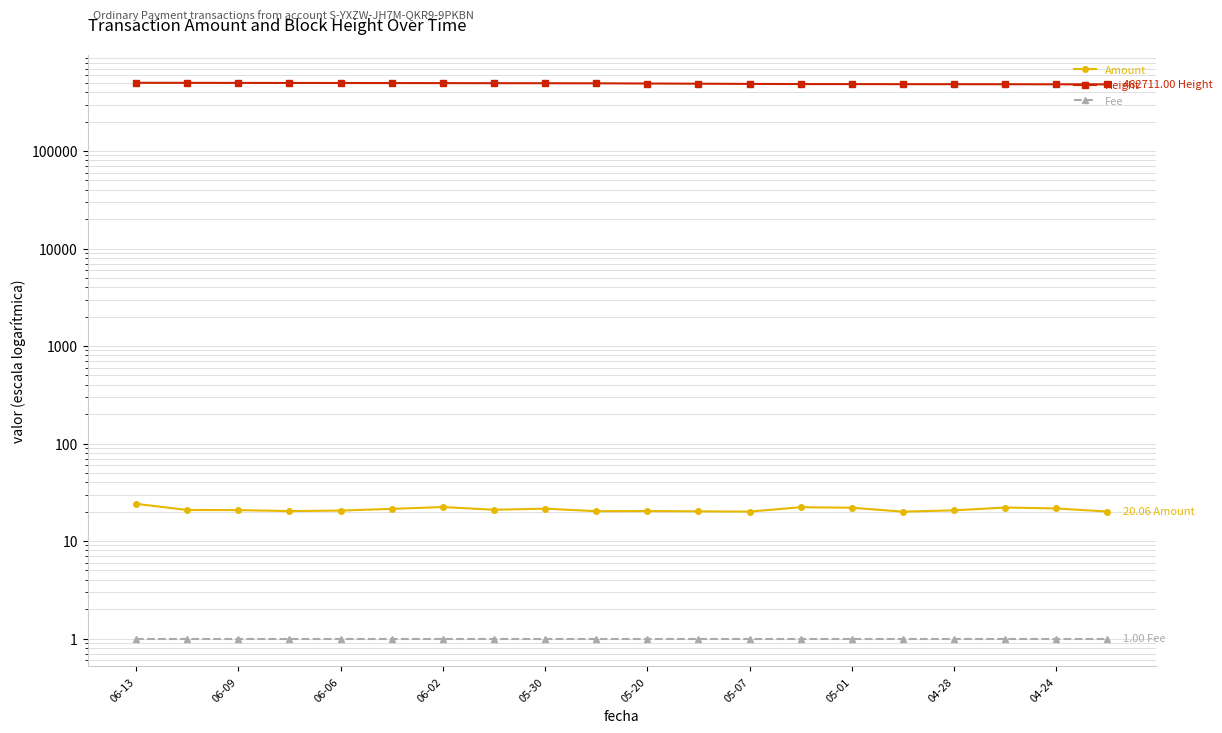

True or false: Amount and Fee intersect in this chart.

False